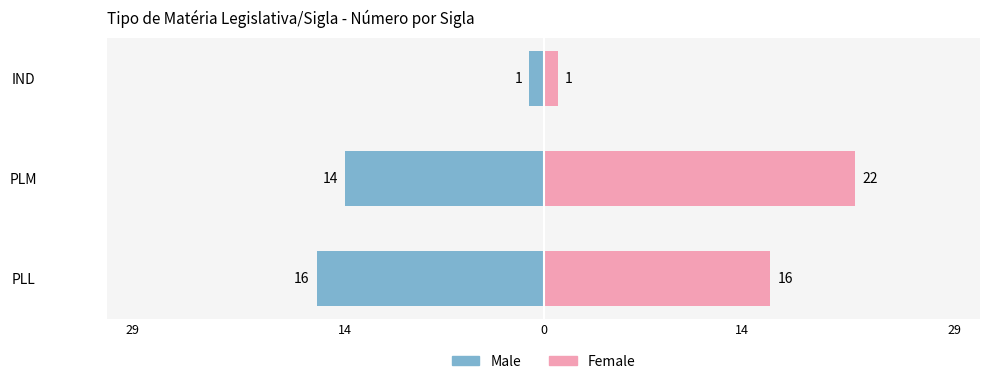

The Male series shows -1 at IND. True or false?

False